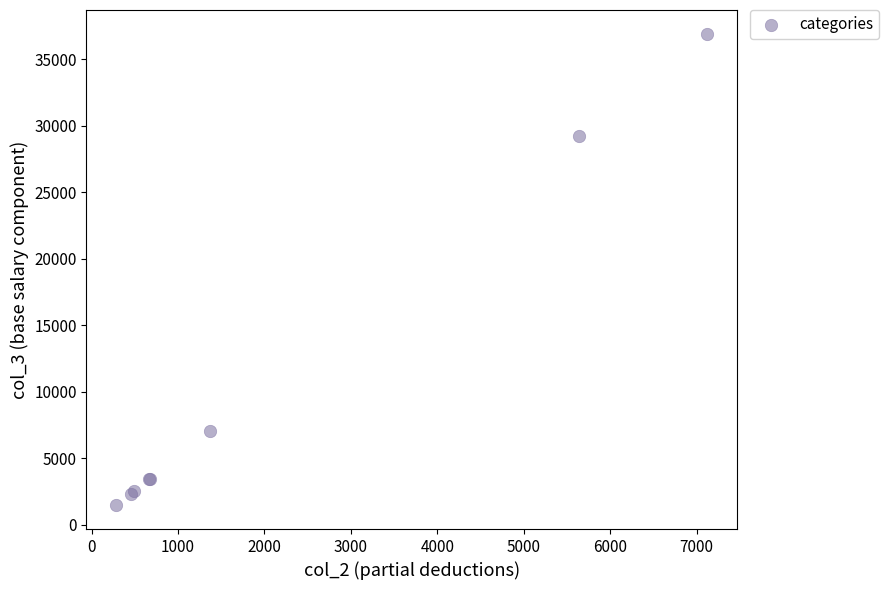

What Y value in the scatter plot is closest to 19204?

29271.8